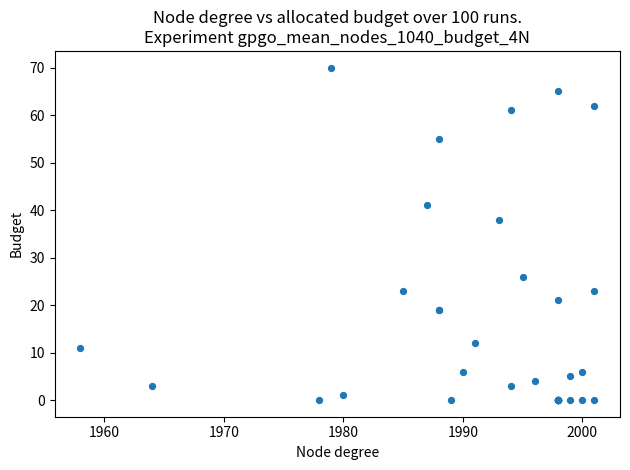

What Y value in the scatter plot is closest to 35?

38